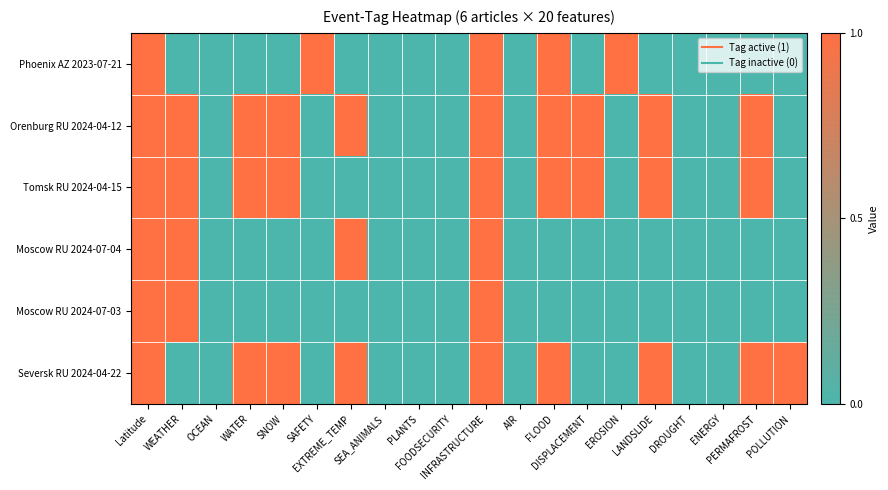

What is the difference between the highest and lowest values at LANDSLIDE?

1.0